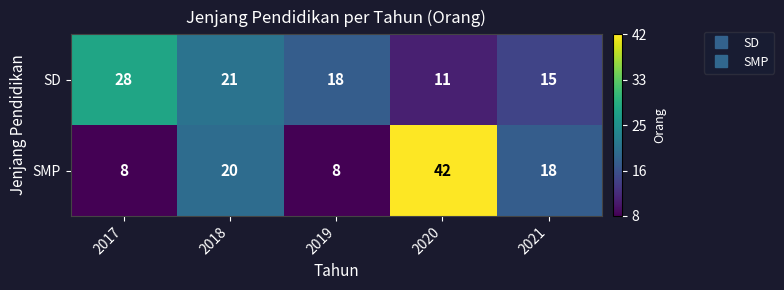

At 2019, list the series in order from smallest to largest.

SMP, SD